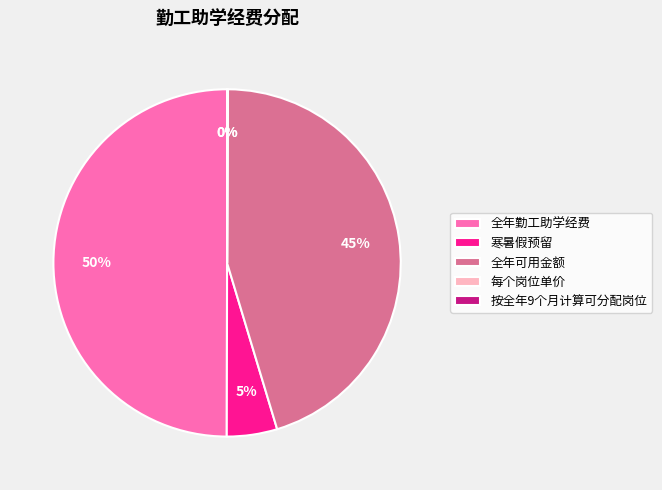

True or false: 寒暑假预留 accounts for 5% of the total.

True